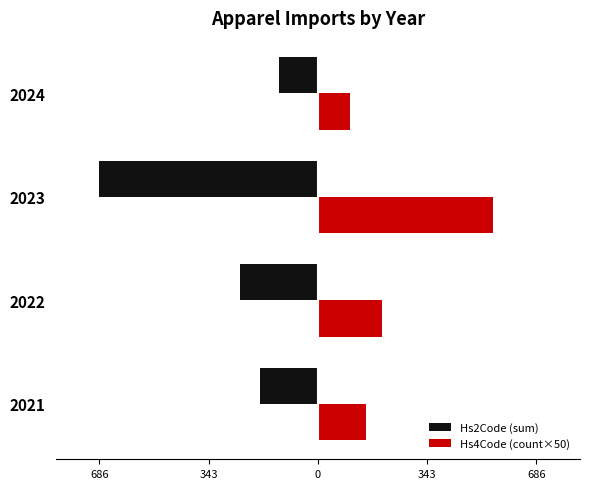

True or false: Hs4Code (count×50) has a value of 198 at 0.

False